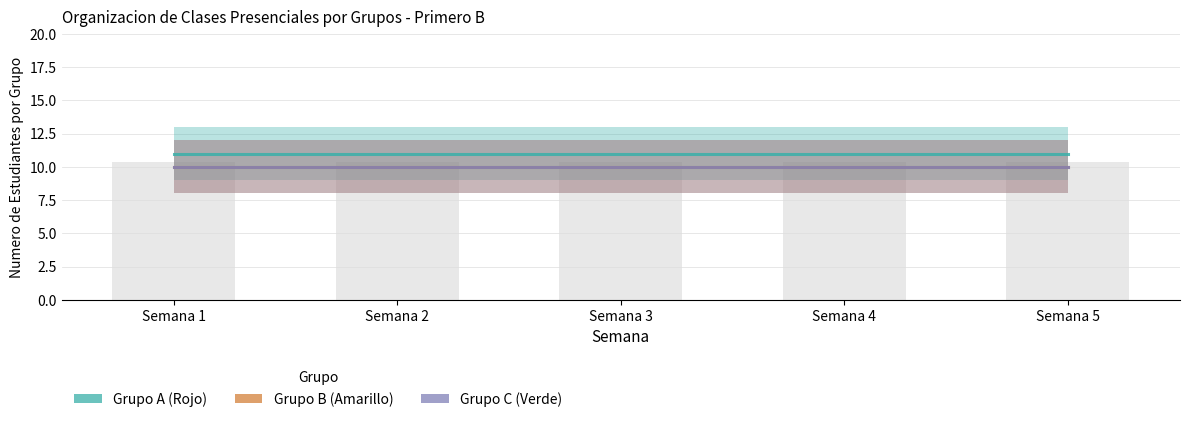

Reading right to left, list all the values displayed in this chart.

Grupo A (Rojo): Semana 5=11	Semana 4=11	Semana 3=11	Semana 2=11	Semana 1=11
Grupo B (Amarillo): Semana 5=10	Semana 4=10	Semana 3=10	Semana 2=10	Semana 1=10
Grupo C (Verde): Semana 5=10	Semana 4=10	Semana 3=10	Semana 2=10	Semana 1=10